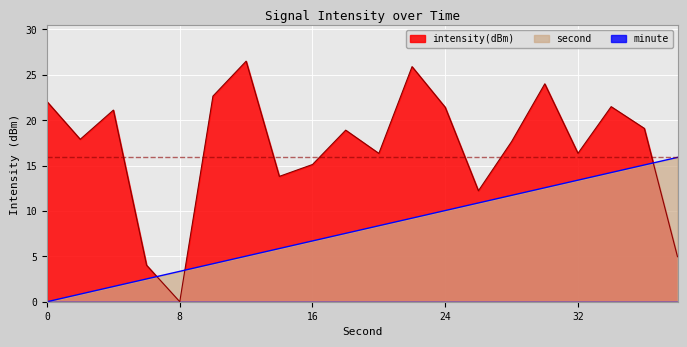

What is the difference between the maximum and minimum values in the second series?

15.9